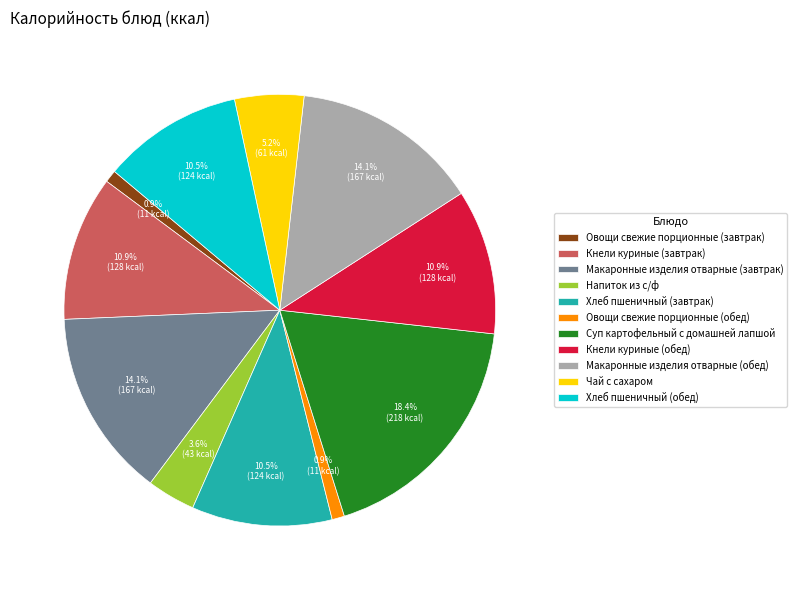

How much of the chart is everything except Овощи свежие порционные (завтрак)?

99.1%